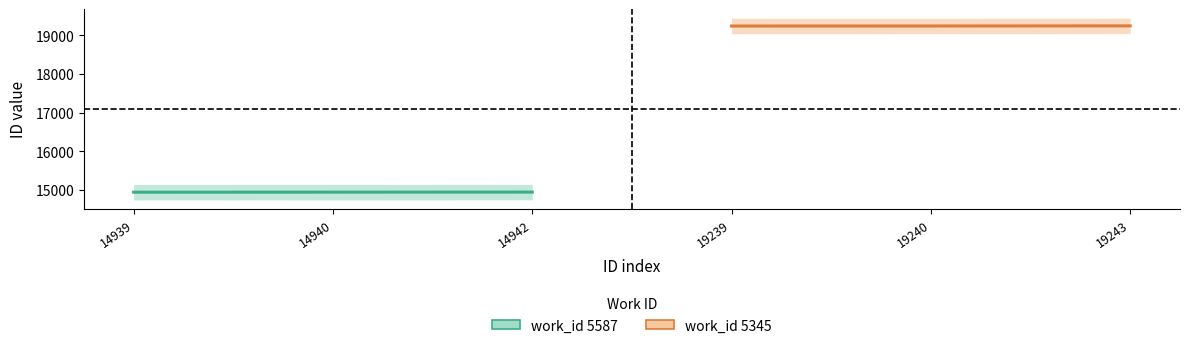

Reading left to right, list all the values displayed in this chart.

work_id 5587: 14939	14940	14942
work_id 5345: 19239	19240	19243